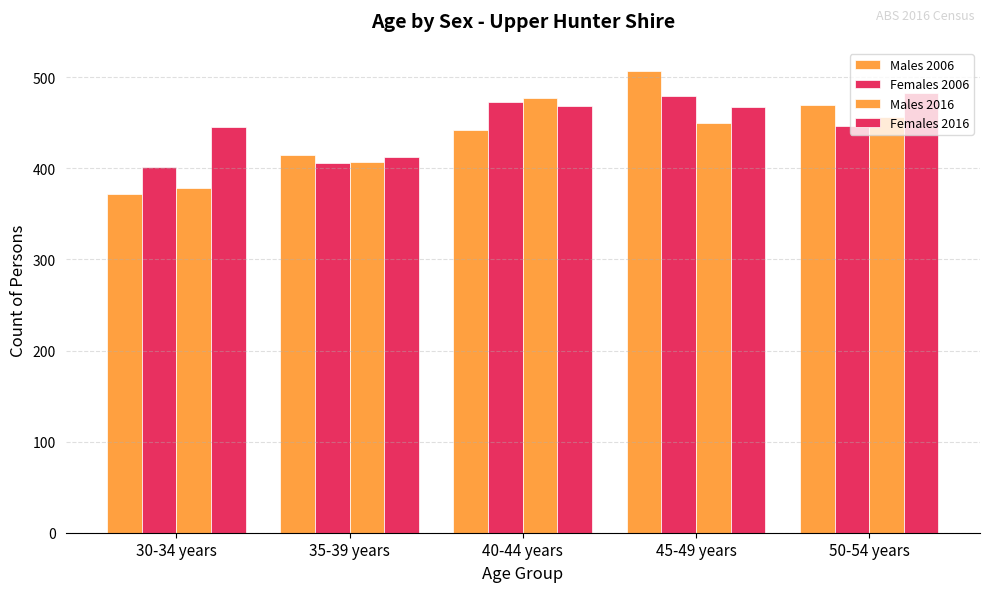

Which has a higher value, 40-44 years or 50-54 years?

50-54 years